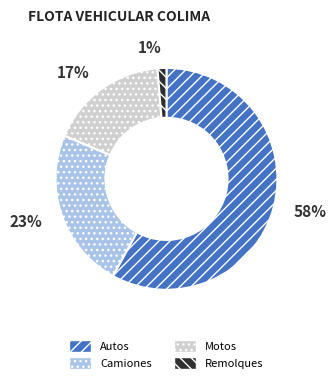

True or false: Remolques accounts for 1% of the total.

True